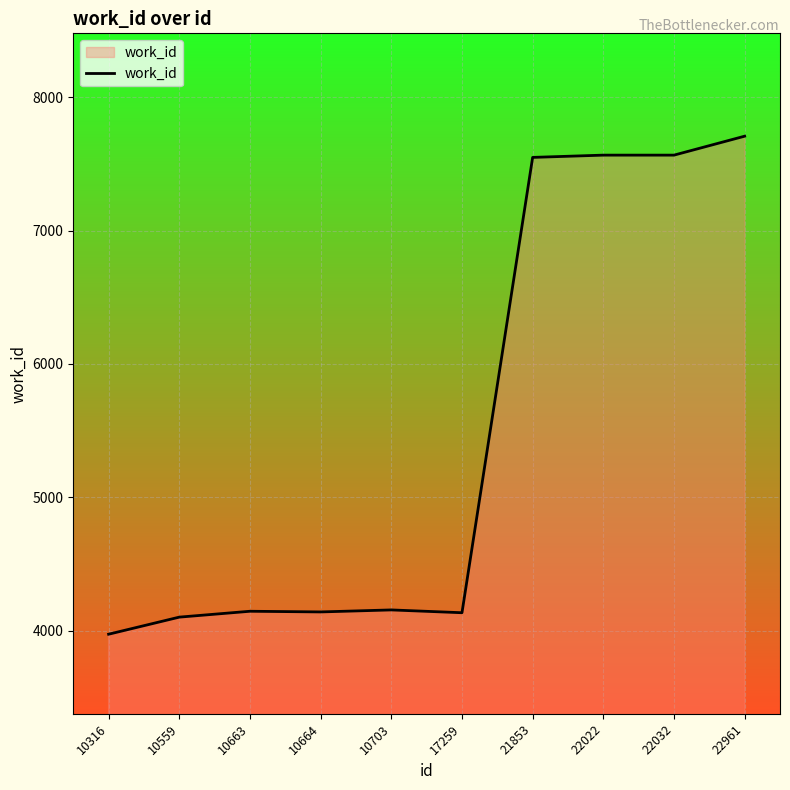

What is the approximate value at 10703?

4157